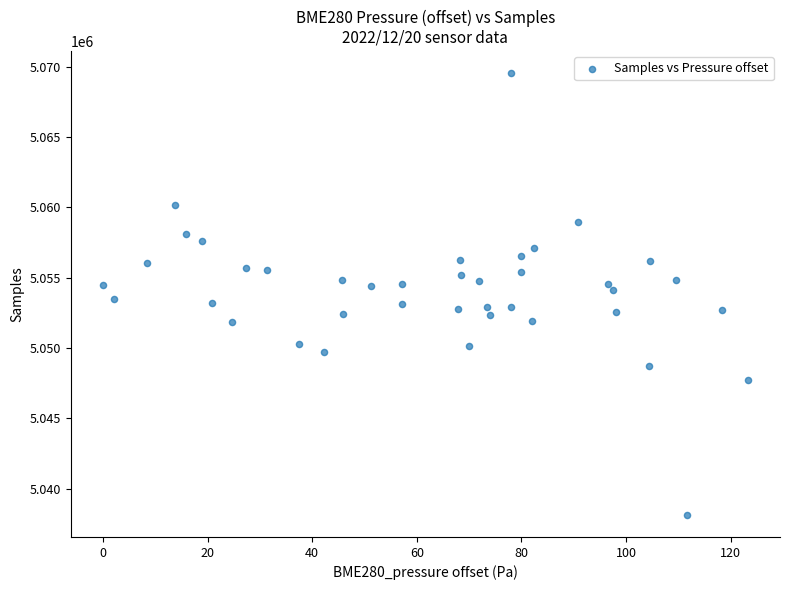

What is the range of Y values (max minus min)?

31379